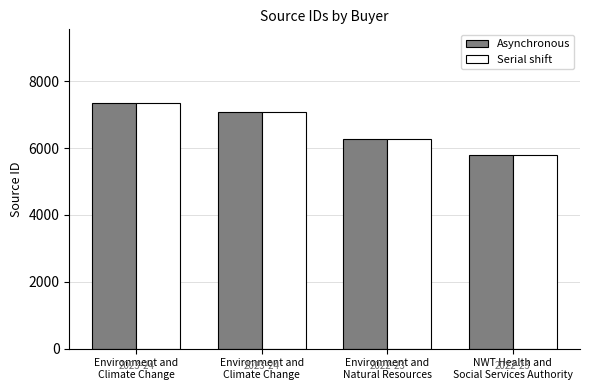

What is the smallest value displayed?

5798